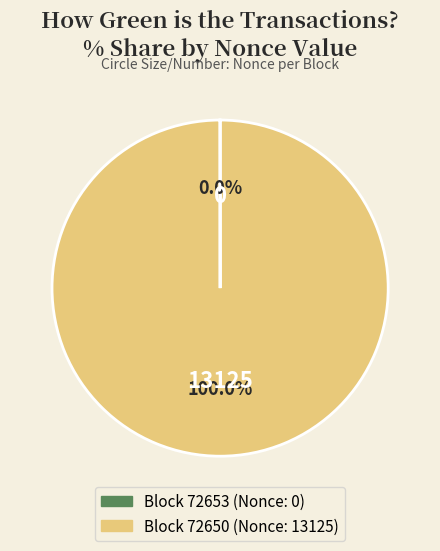

Is there any slice that represents more than half of the pie?

Yes